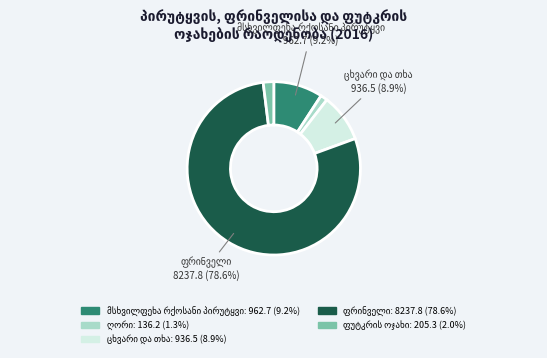

Count the number of slices in the pie.

5